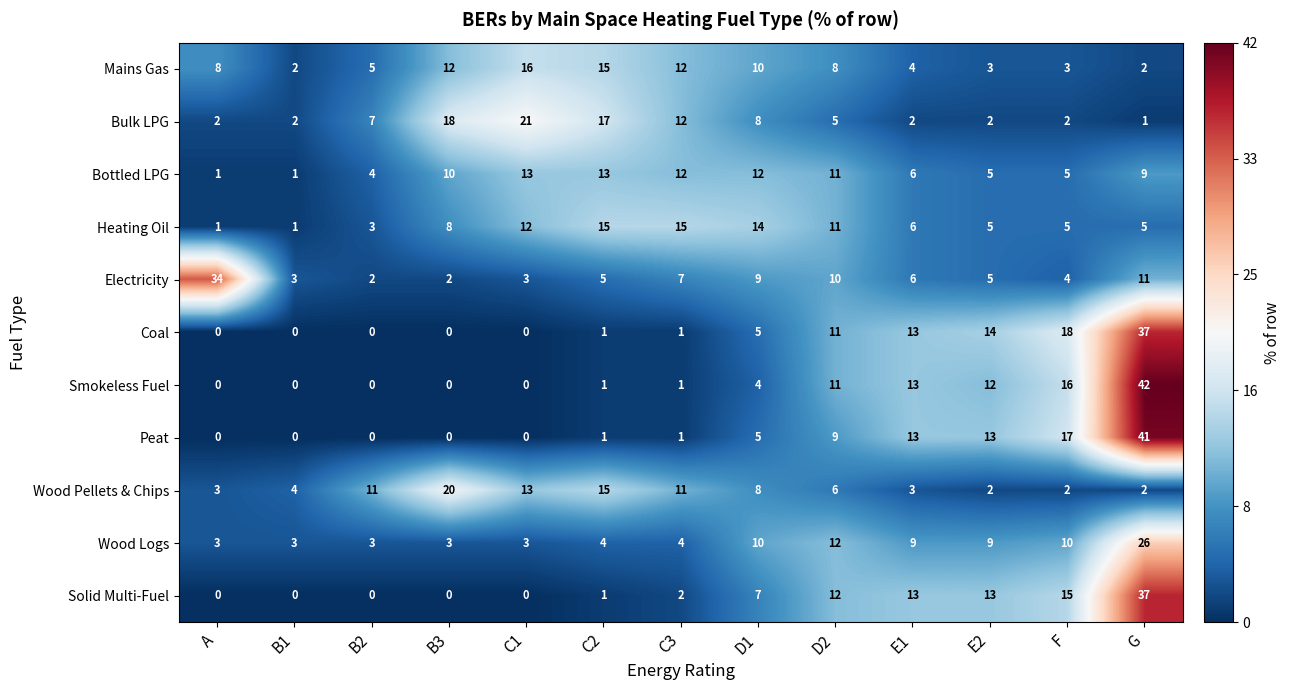

How many data points does each series have?

13